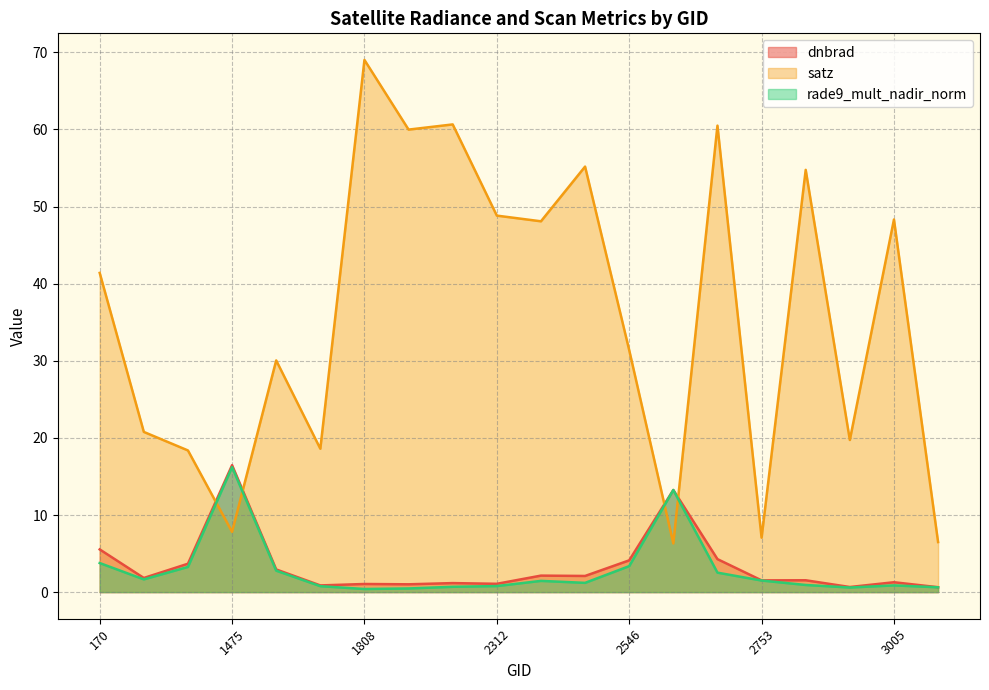

What is the difference between the second highest and minimum values in the rade9_mult_nadir_norm series?

12.8